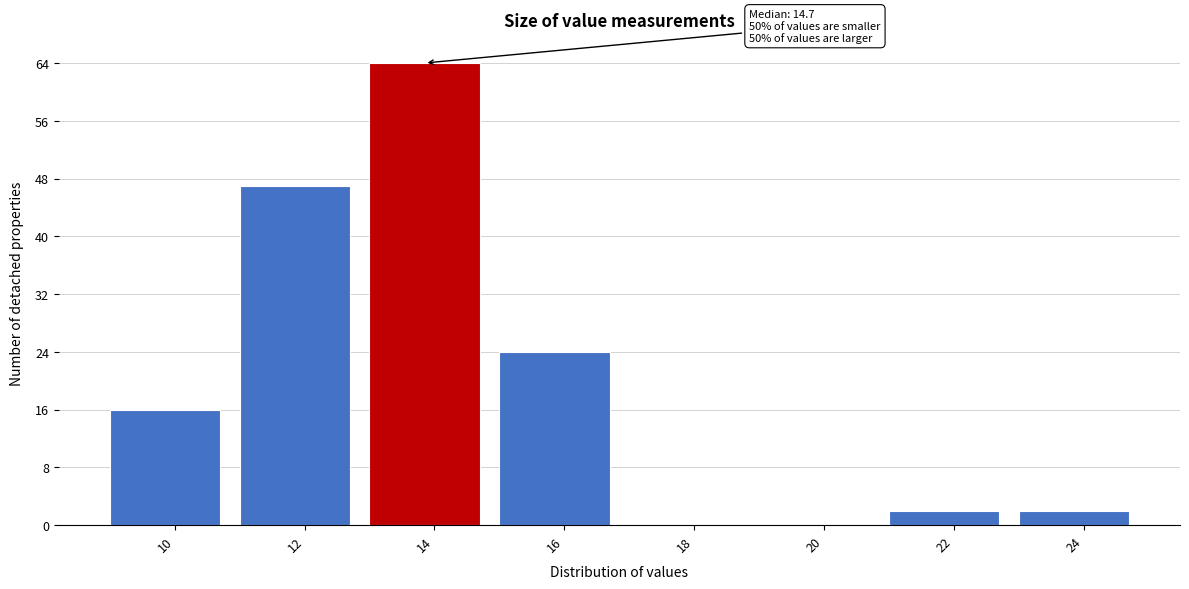

Reading right to left, extract all data points from this chart.

24=2	22=2	20=0	18=0	16=24	14=64	12=47	10=16